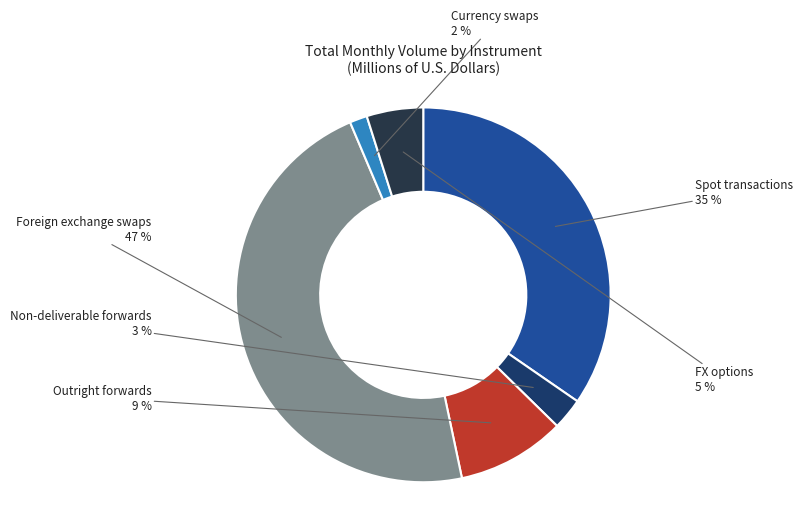

Count the number of slices in the pie.

6